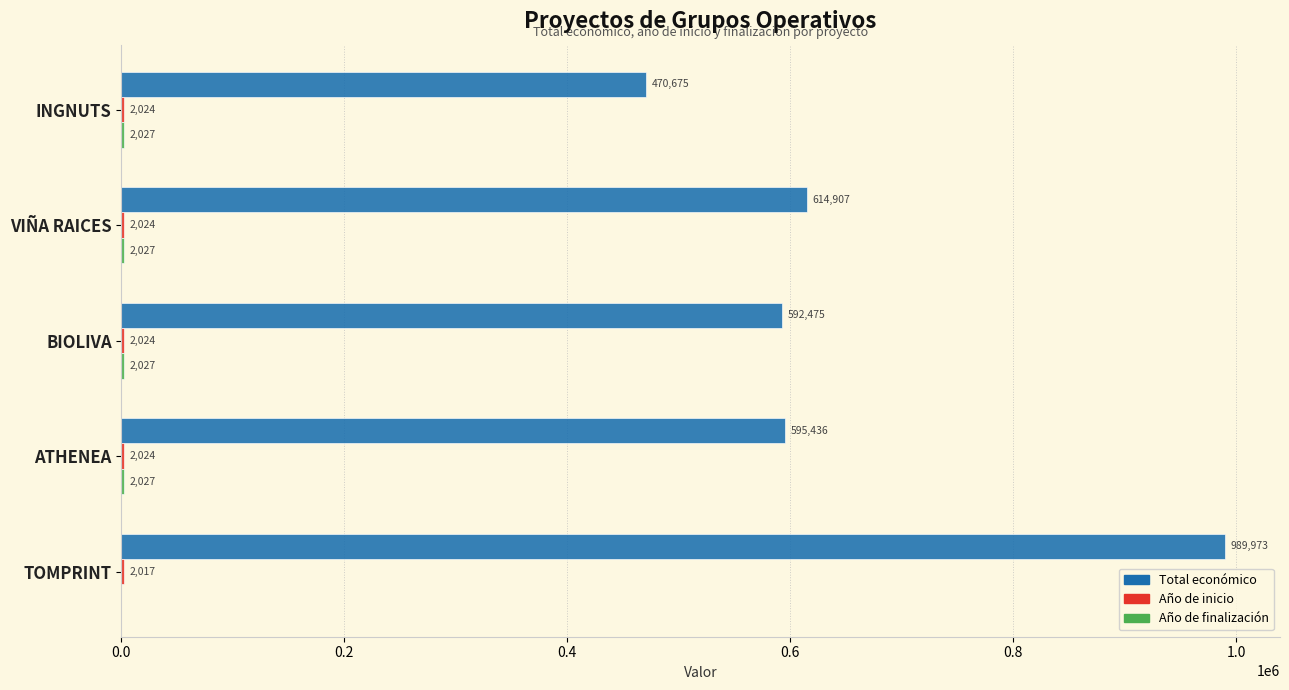

How many series are shown in this chart?

3